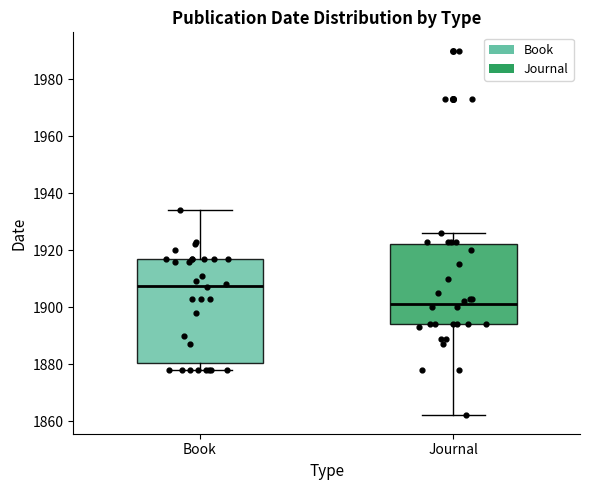

Which box has the highest median line?

Book